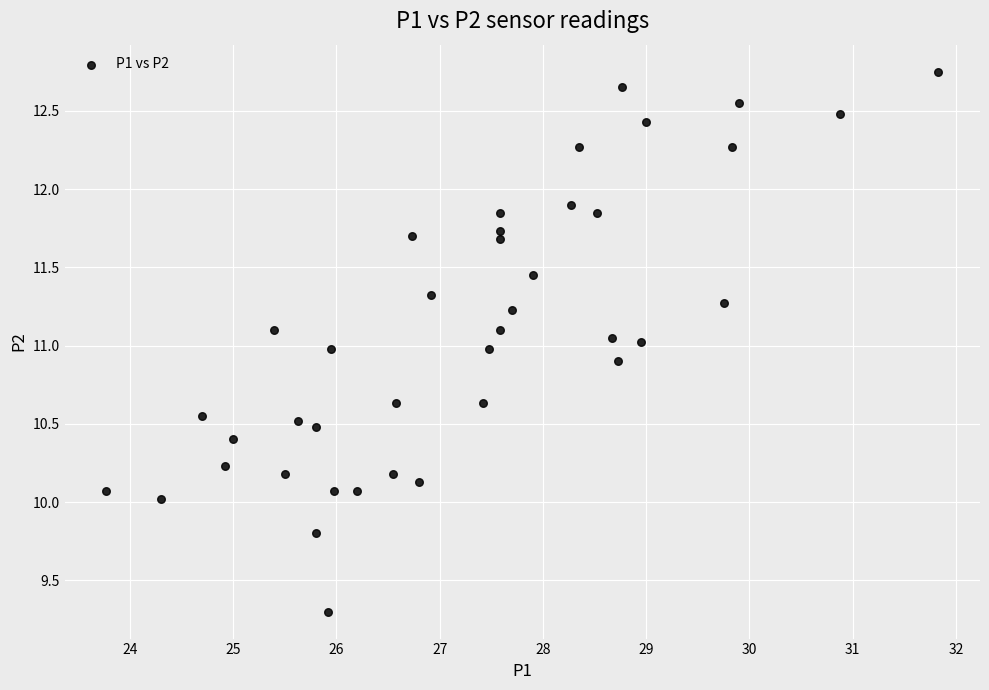

What is the range of X values (max minus min)?

8.1